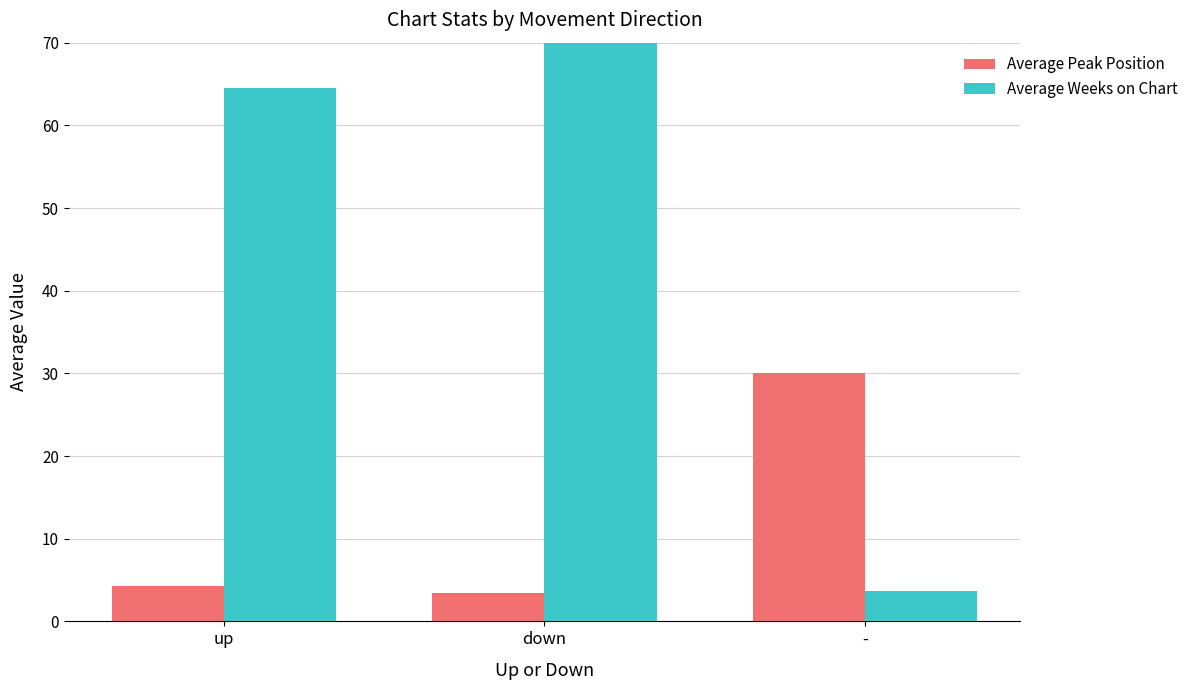

List the series in order of their overall mean, lowest first.

Average Peak Position, Average Weeks on Chart